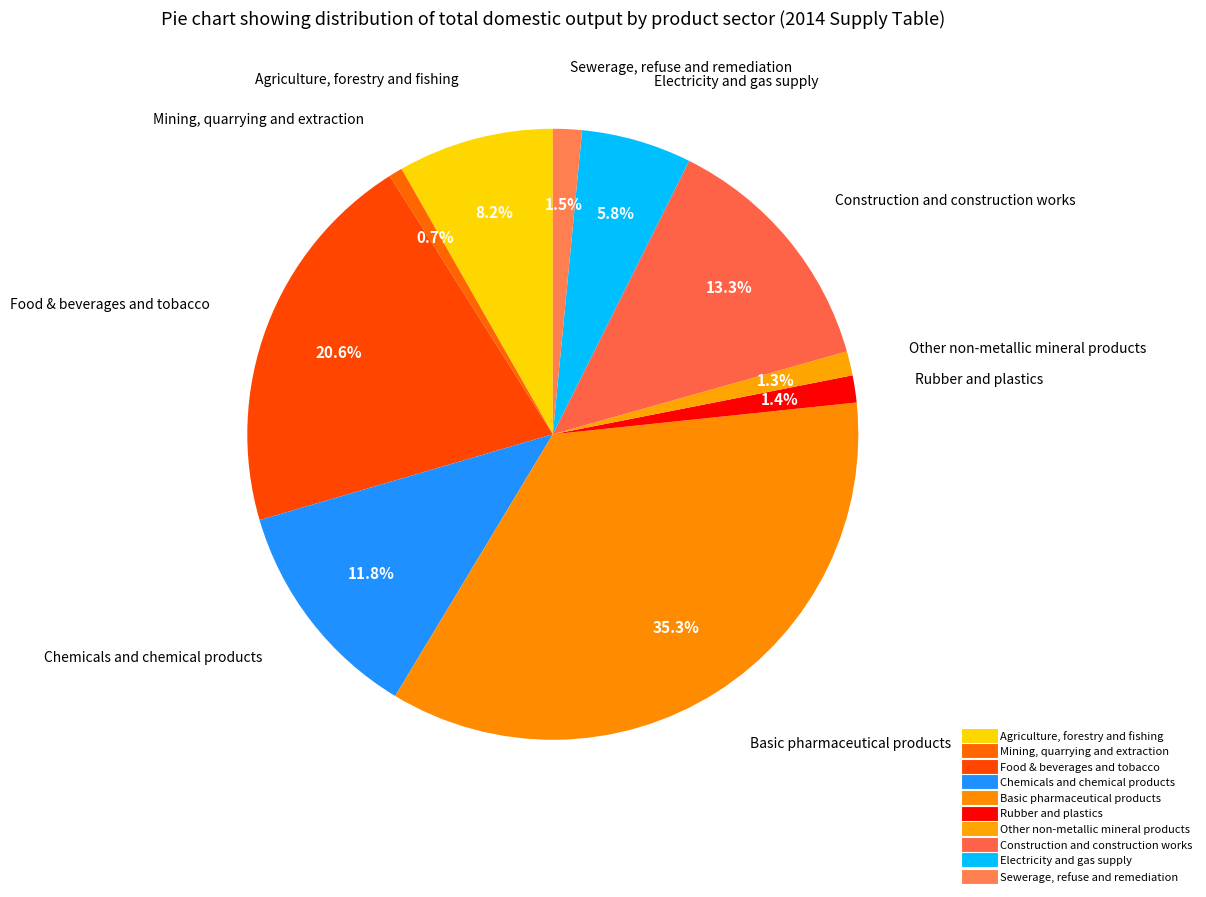

What is the change in value from Mining, quarrying and extraction to Rubber and plastics?

+783.6